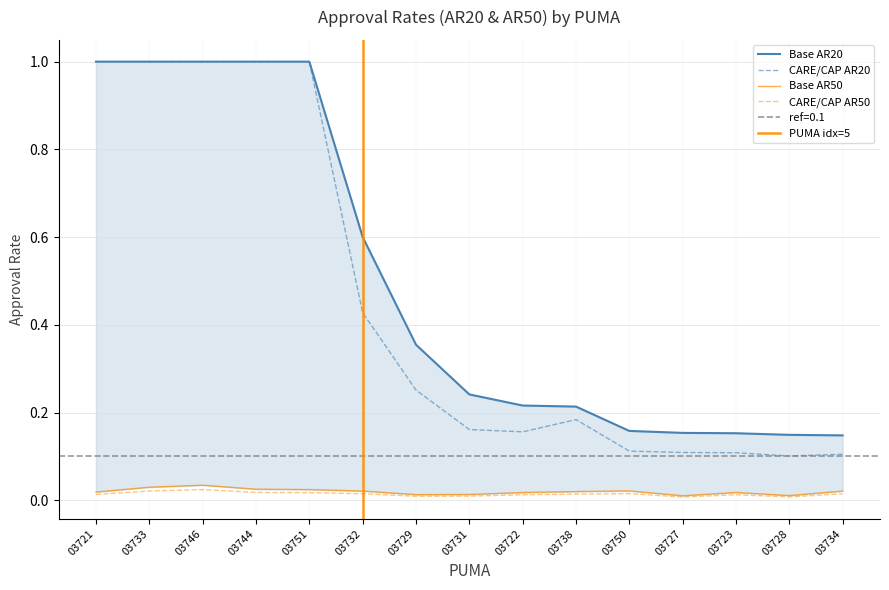

At how many categories does at least one series exceed 0?

15